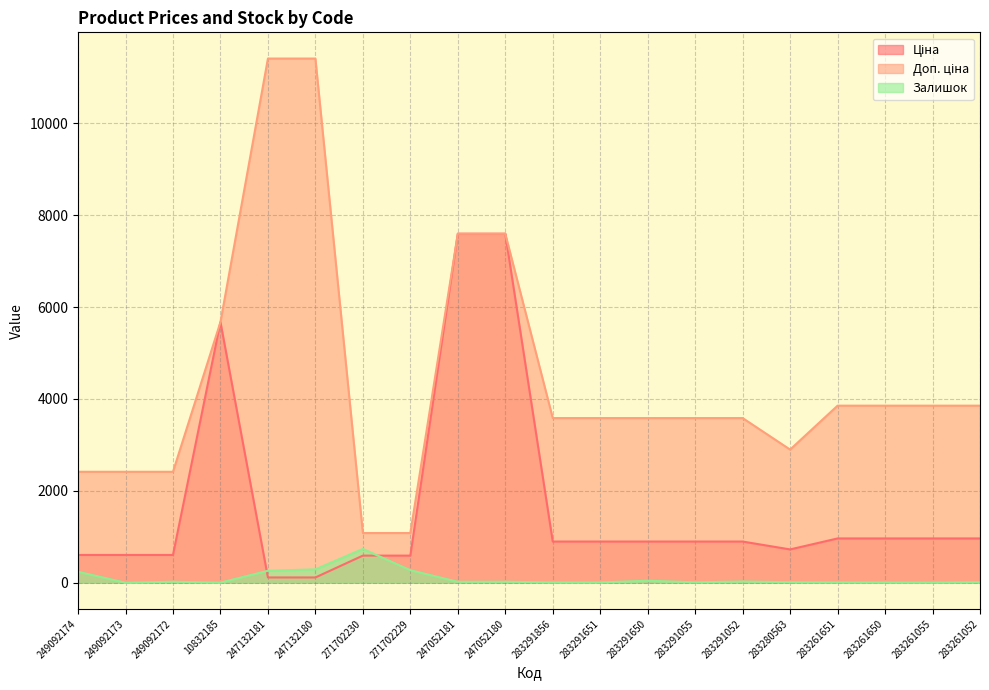

Which series changed the most between 249092174 and 283291651?

Доп. ціна